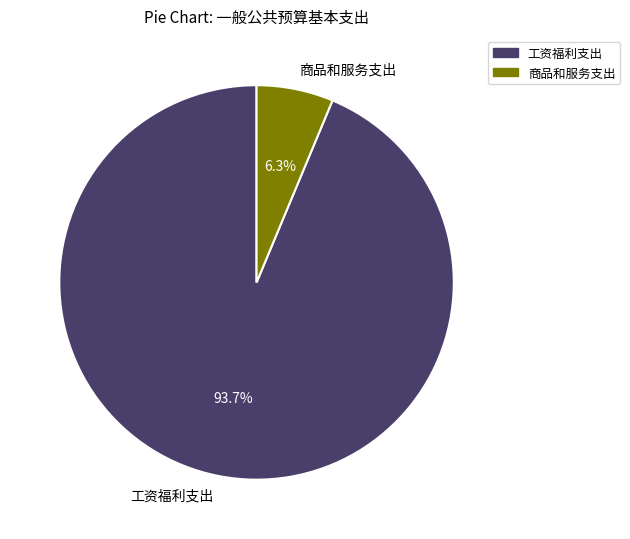

How many segments does this pie chart have?

2